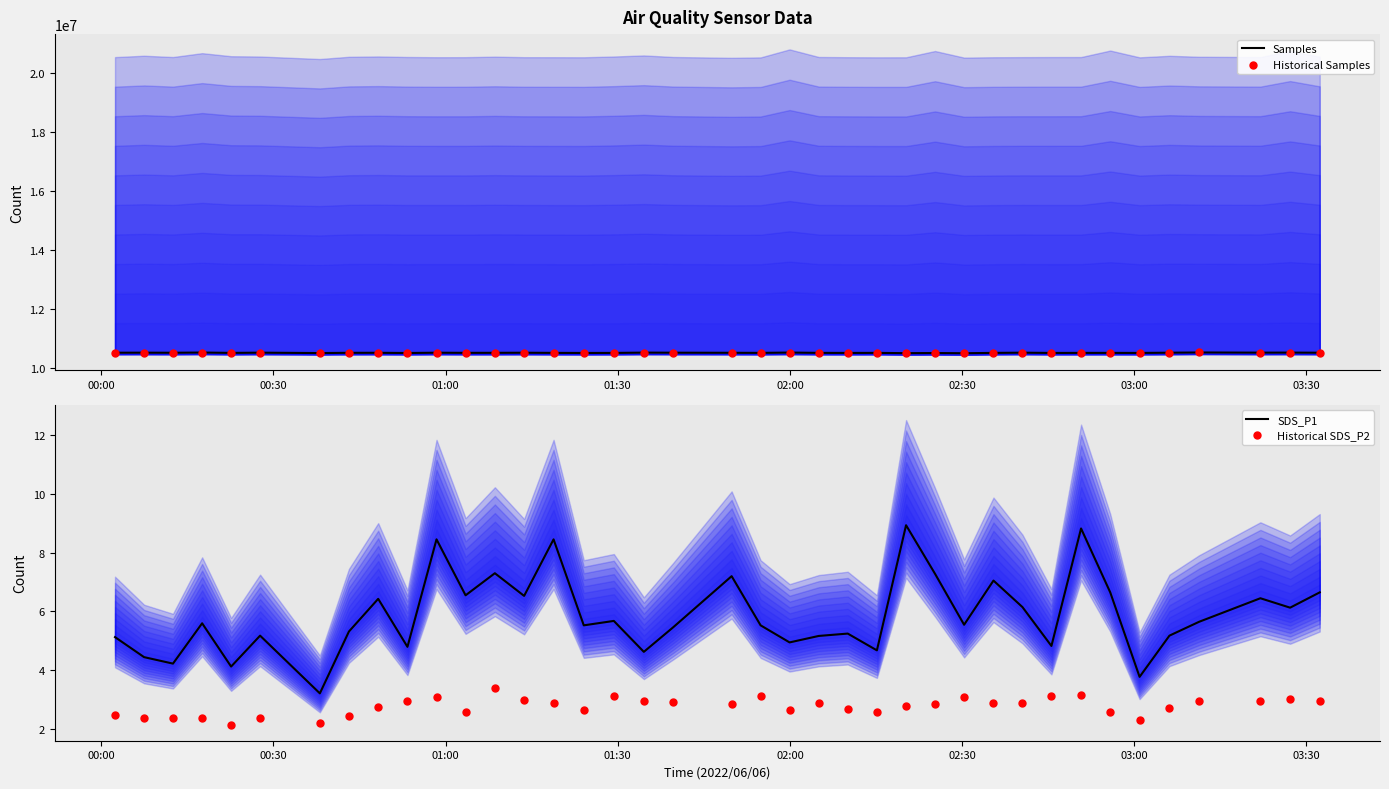

Is the value of Historical SDS_P2 at 23 greater than the value of Historical Samples at 17?

No